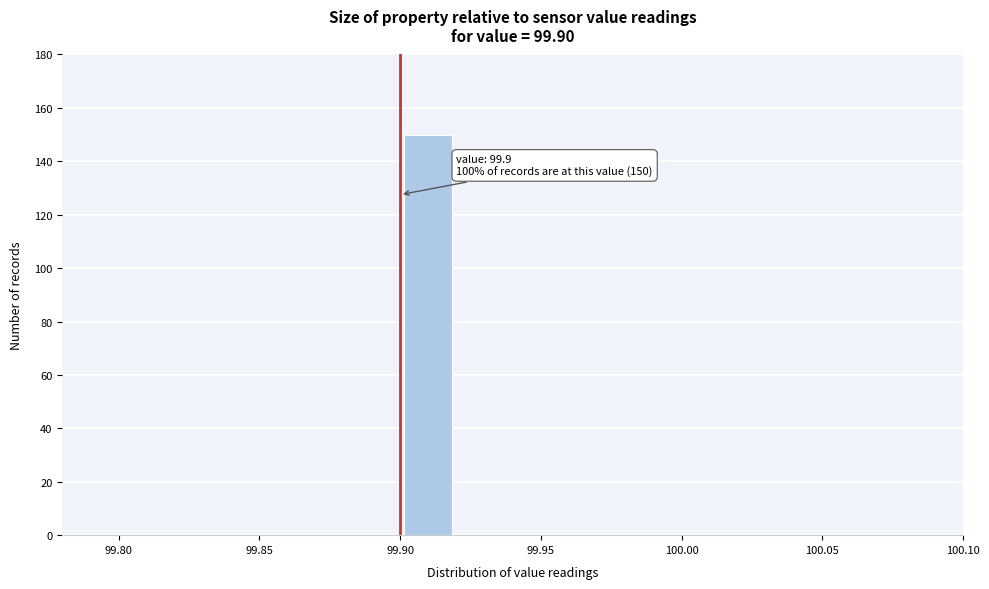

Over which range of the x-axis is the bar tallest?

99.90 to 99.92